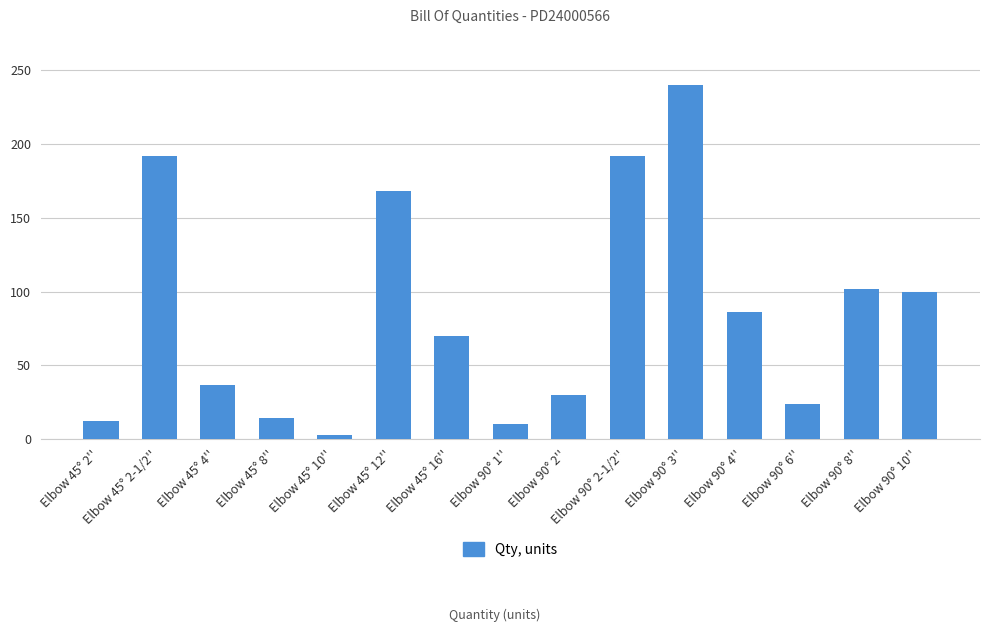

What is the approximate value at Elbow 90° 3'', to the nearest 5?

240